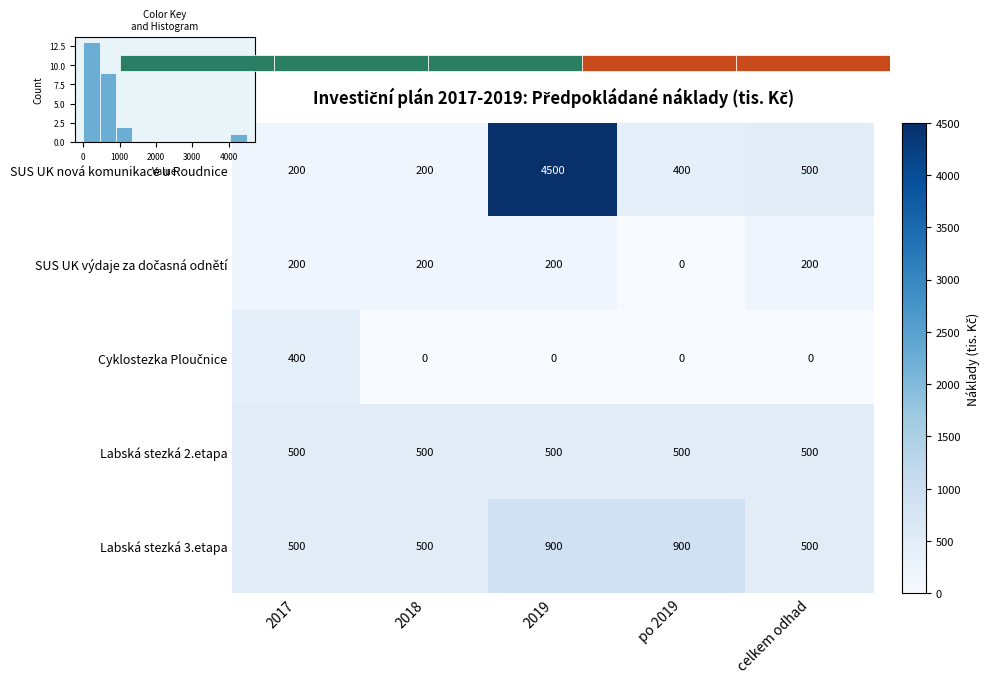

Rank the series by their maximum value, from lowest to highest.

SUS UK výdaje za dočasná odnětí, Cyklostezka Ploučnice, Labská stezká 2.etapa, Labská stezká 3.etapa, SUS UK nová komunikace u Roudnice